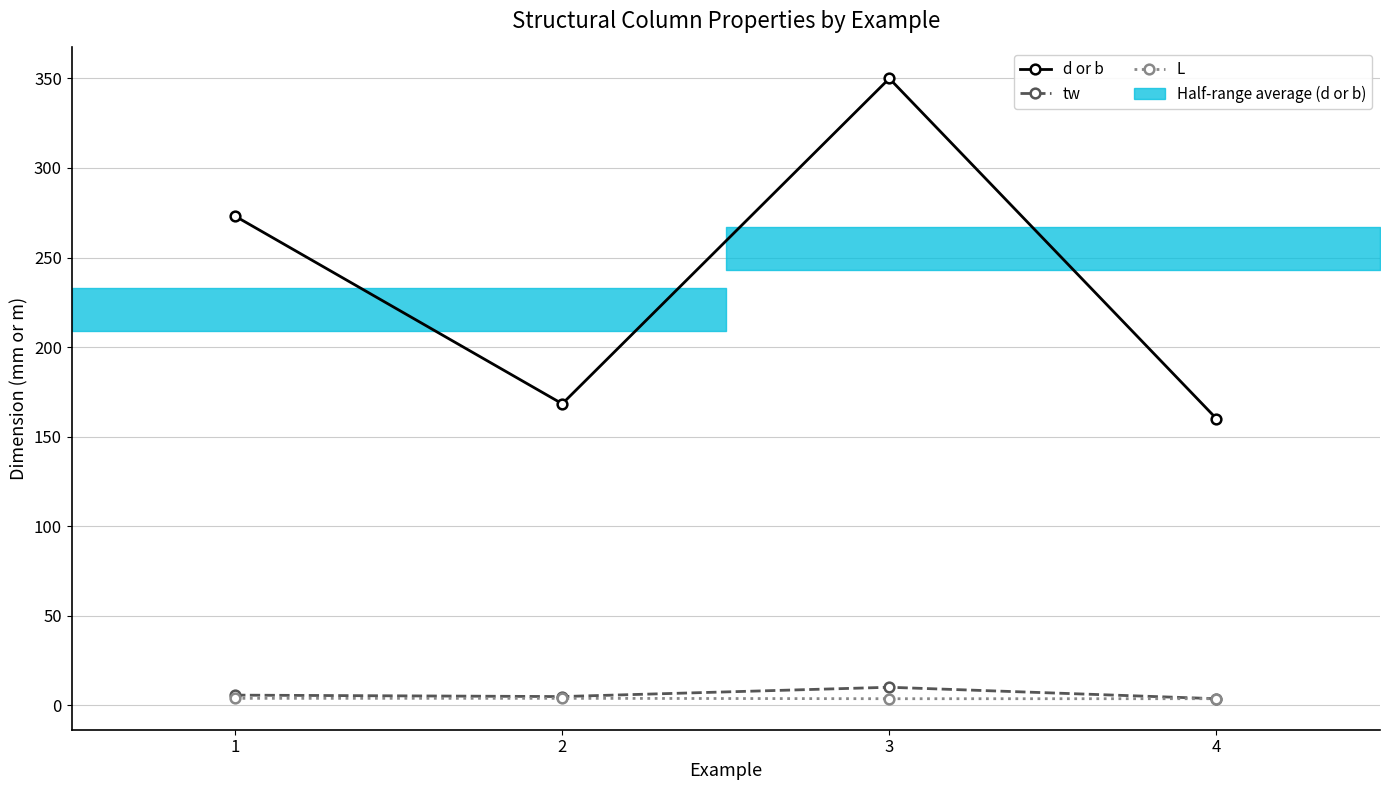

Reading left to right, extract all data points from this chart.

d or b: 273.1	168.3	350.0	160.0
tw: 5.6	4.8	10.0	3.6
L: 3.8	3.8	3.6	3.6